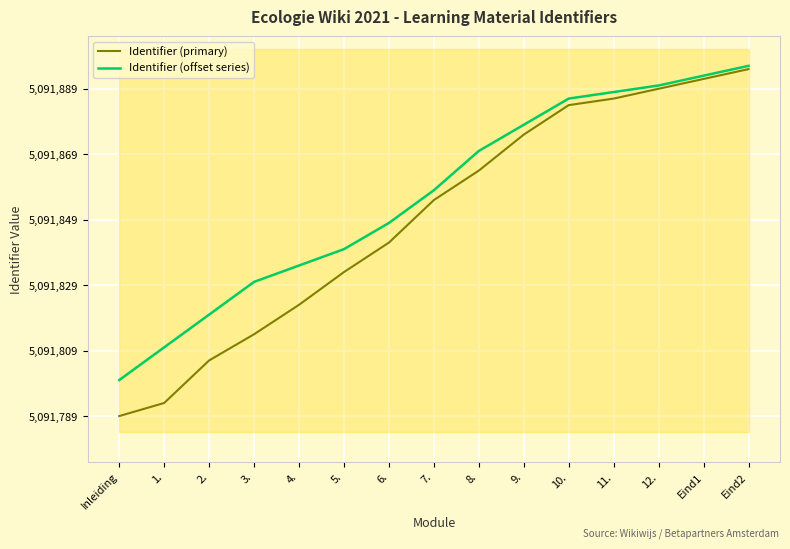

Count the number of data series in this chart.

2